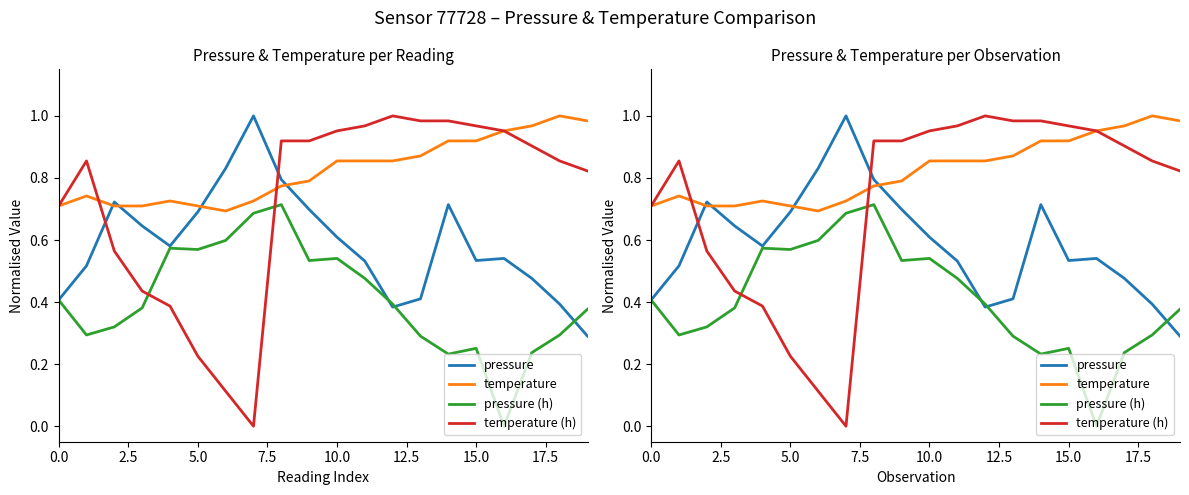

True or false: temperature has a value of 0.4 at 2.5.

False